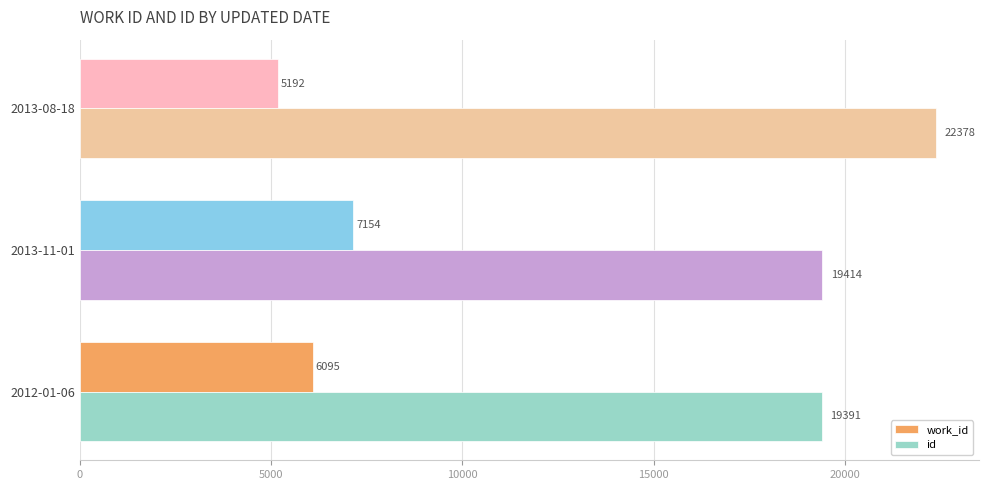

What is the spread (max minus min) of values at 2013-08-18?

17186